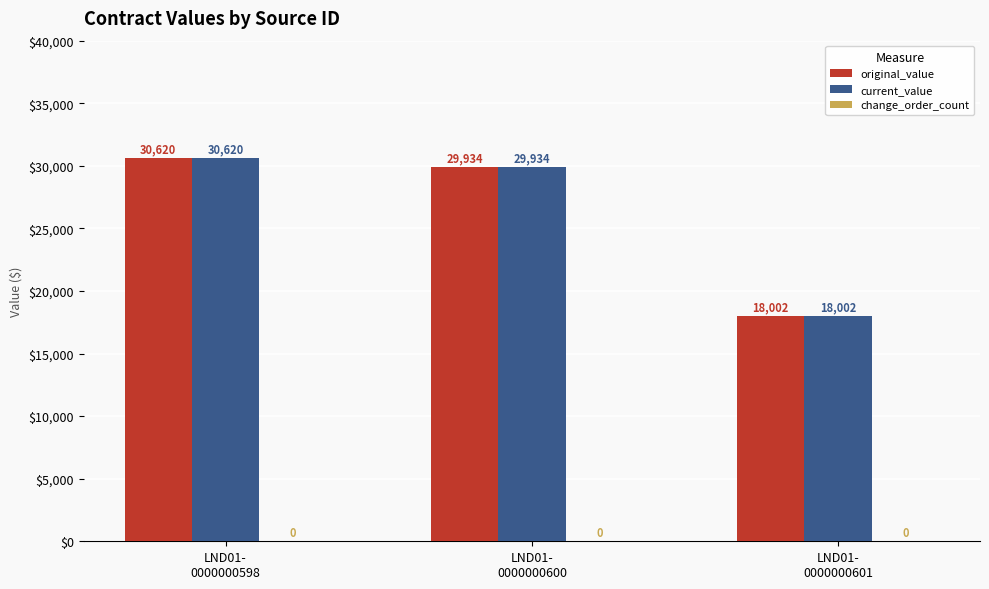

Which label corresponds to the smallest value in the chart?

LND01-
0000000601